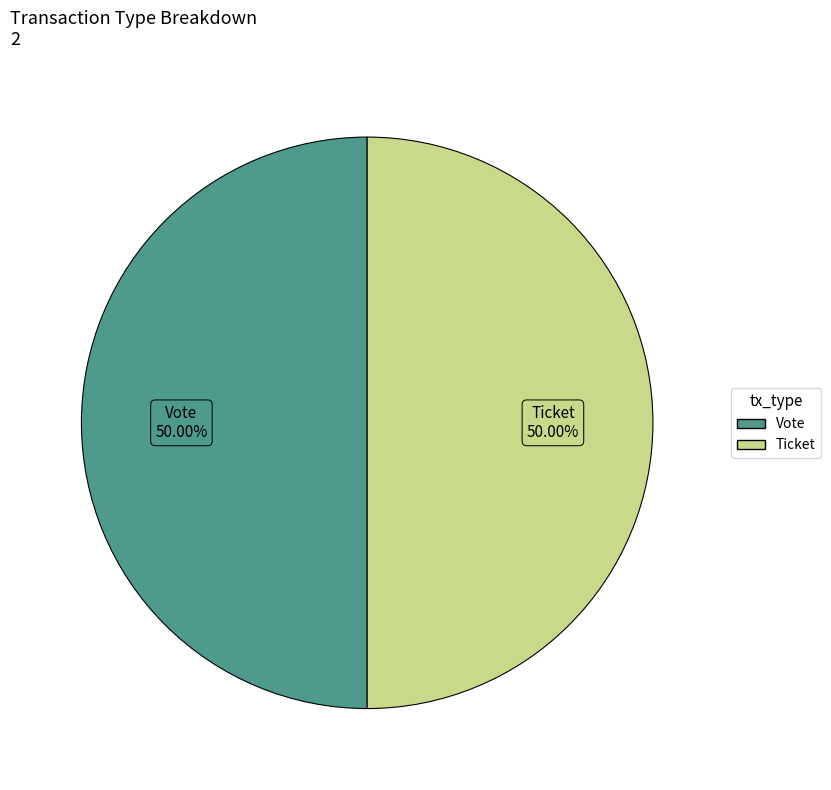

Approximately how many times larger is the value at Ticket compared to Vote?

1.0